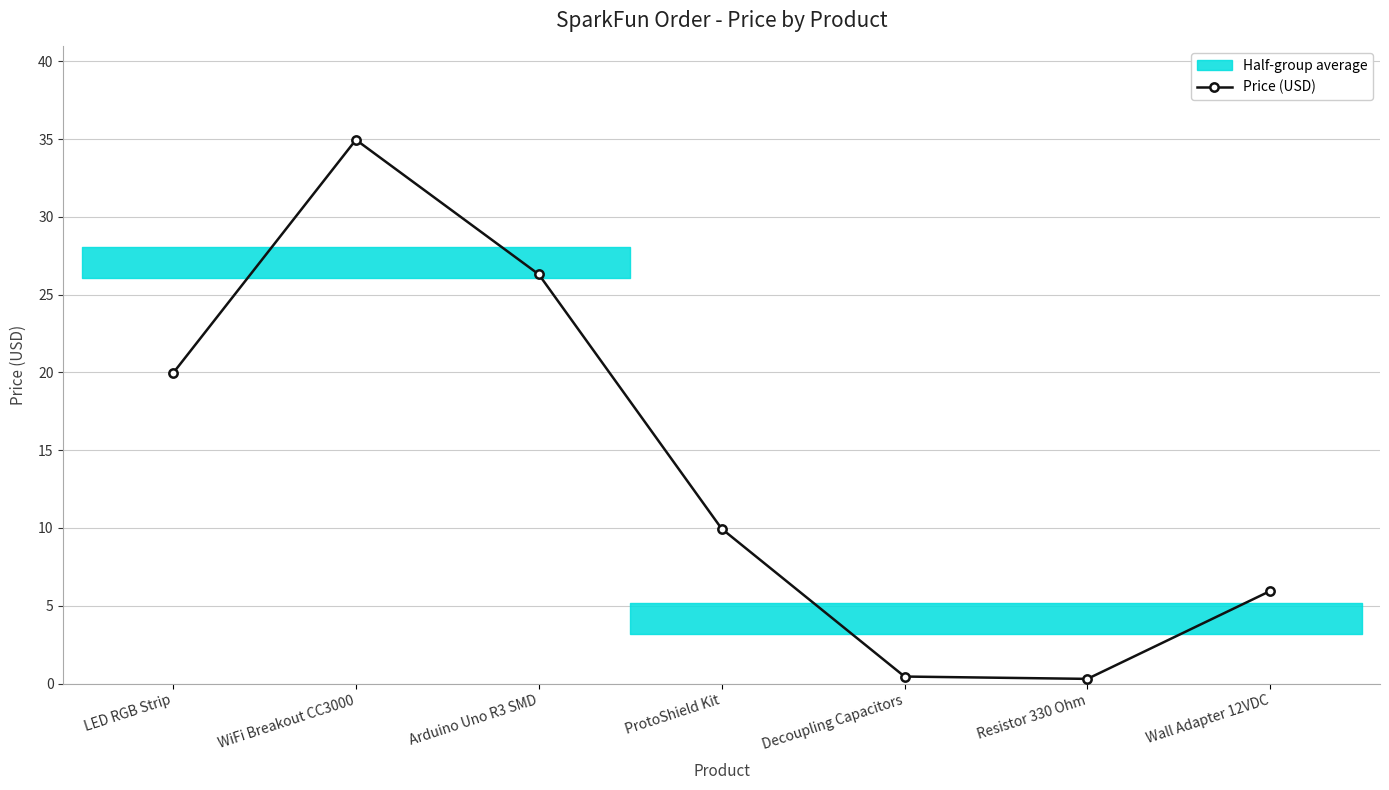

What is the label of the 6th point from the right?

WiFi Breakout CC3000